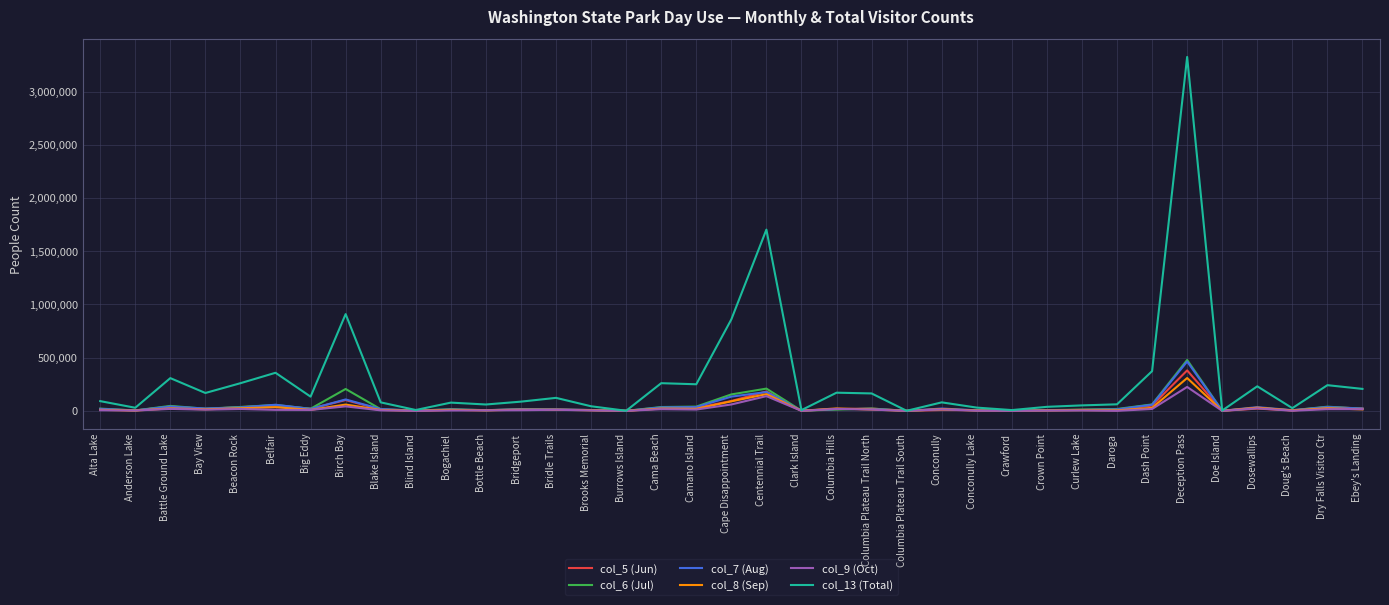

The value of col_6 (Jul) at Birch Bay is 90117. True or false?

False